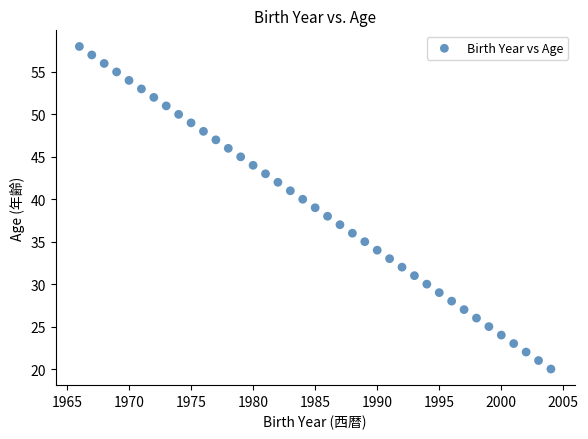

What is the range of Y values (max minus min)?

38